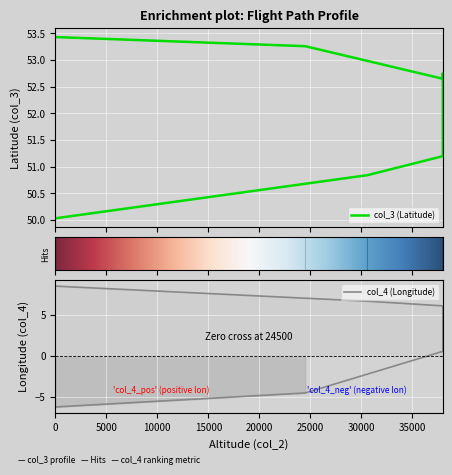

True or false: col_4 and col_3 intersect in this chart.

False